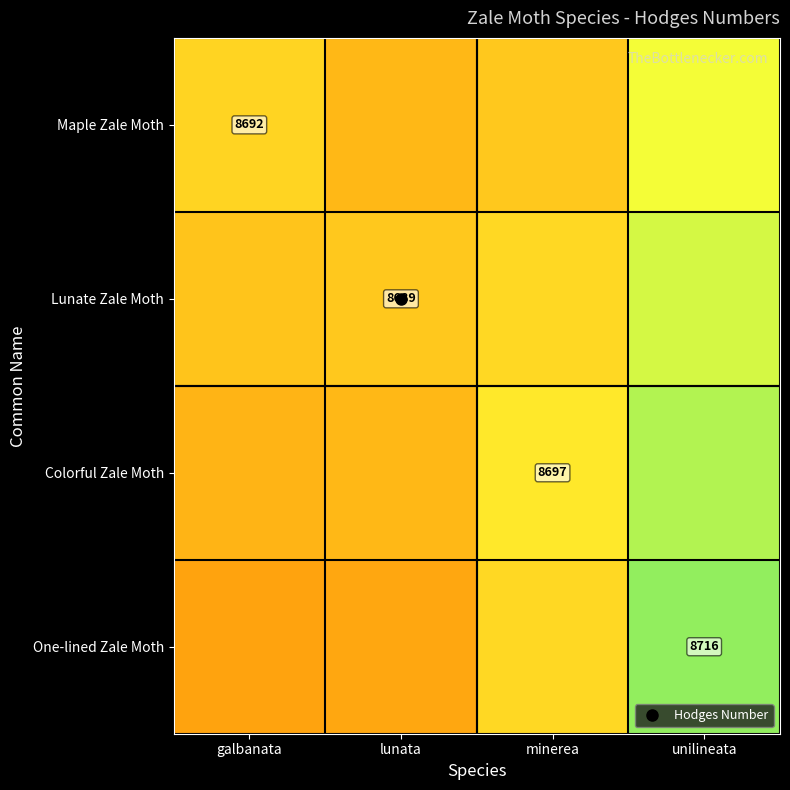

The value of Colorful Zale Moth at unilineata is 5198.4. True or false?

False